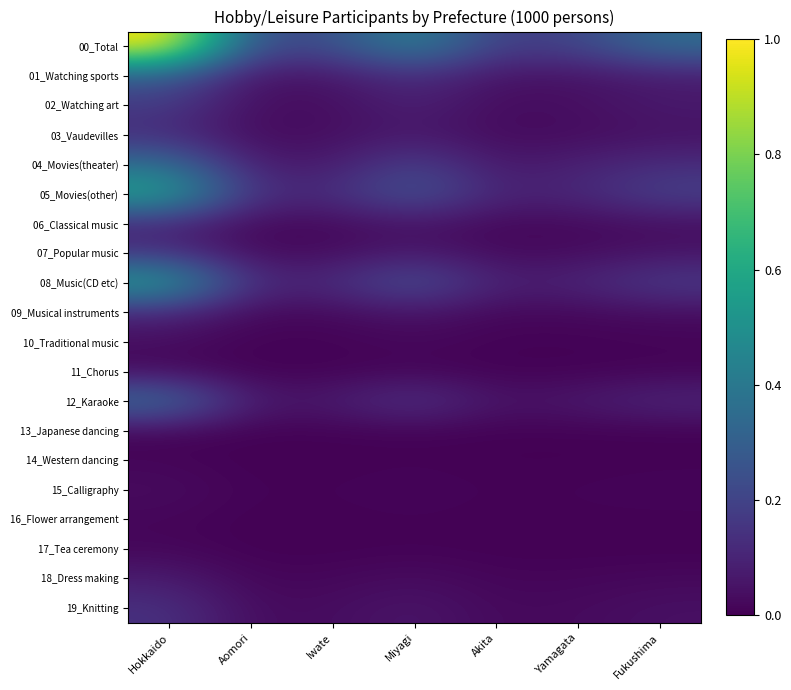

How many categories are shown in the chart?

7